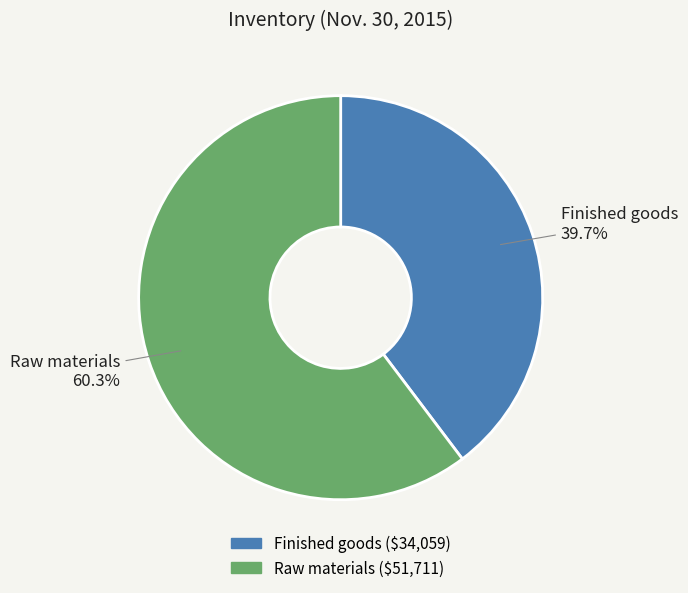

To the nearest percent, what is the difference between the largest and smallest slice percentages?

21%